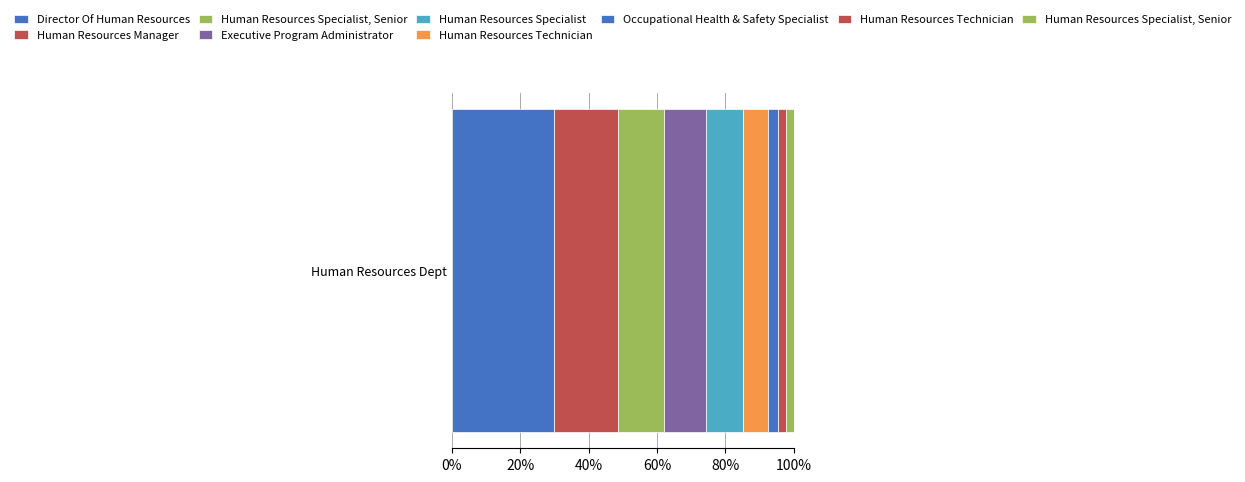

What is the change in value from Director Of Human Resources to Executive Program Administrator?

-128700